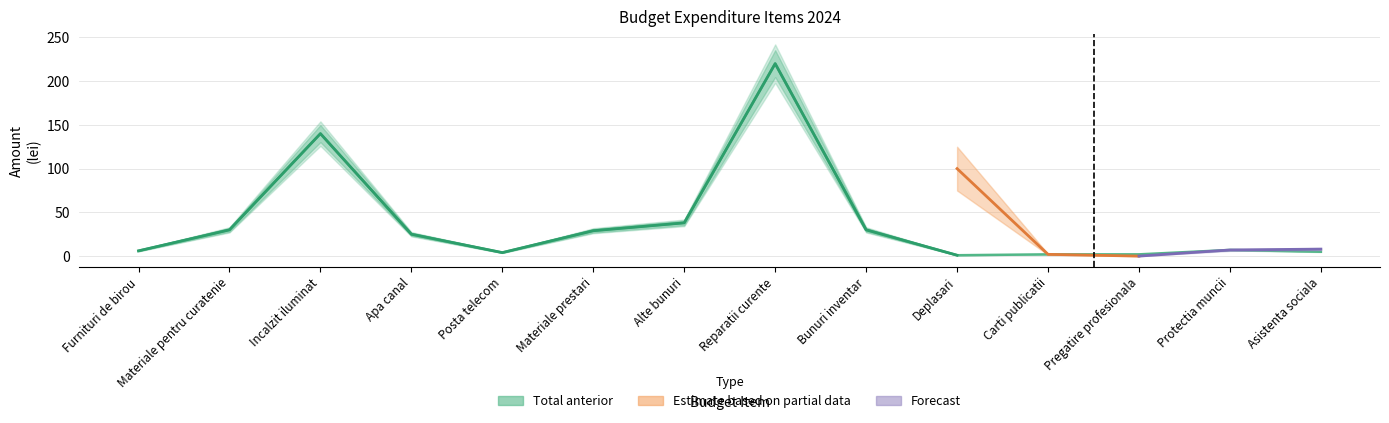

Read the value at Bunuri inventar, to the nearest 5.

30